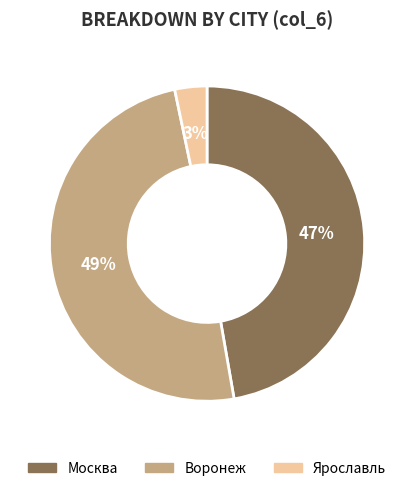

Combined, do Москва and Ярославль account for over 50%?

Yes